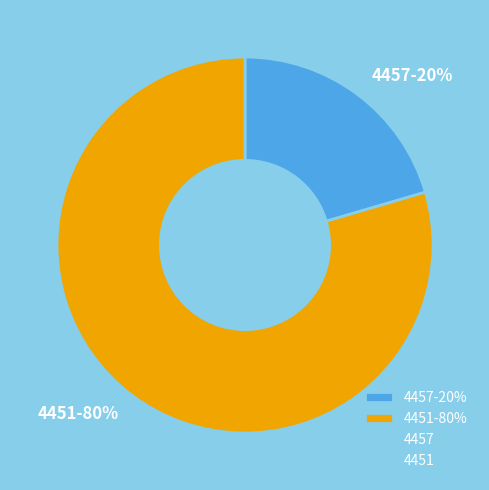

To the nearest percent, what portion does 4457 represent?

20%